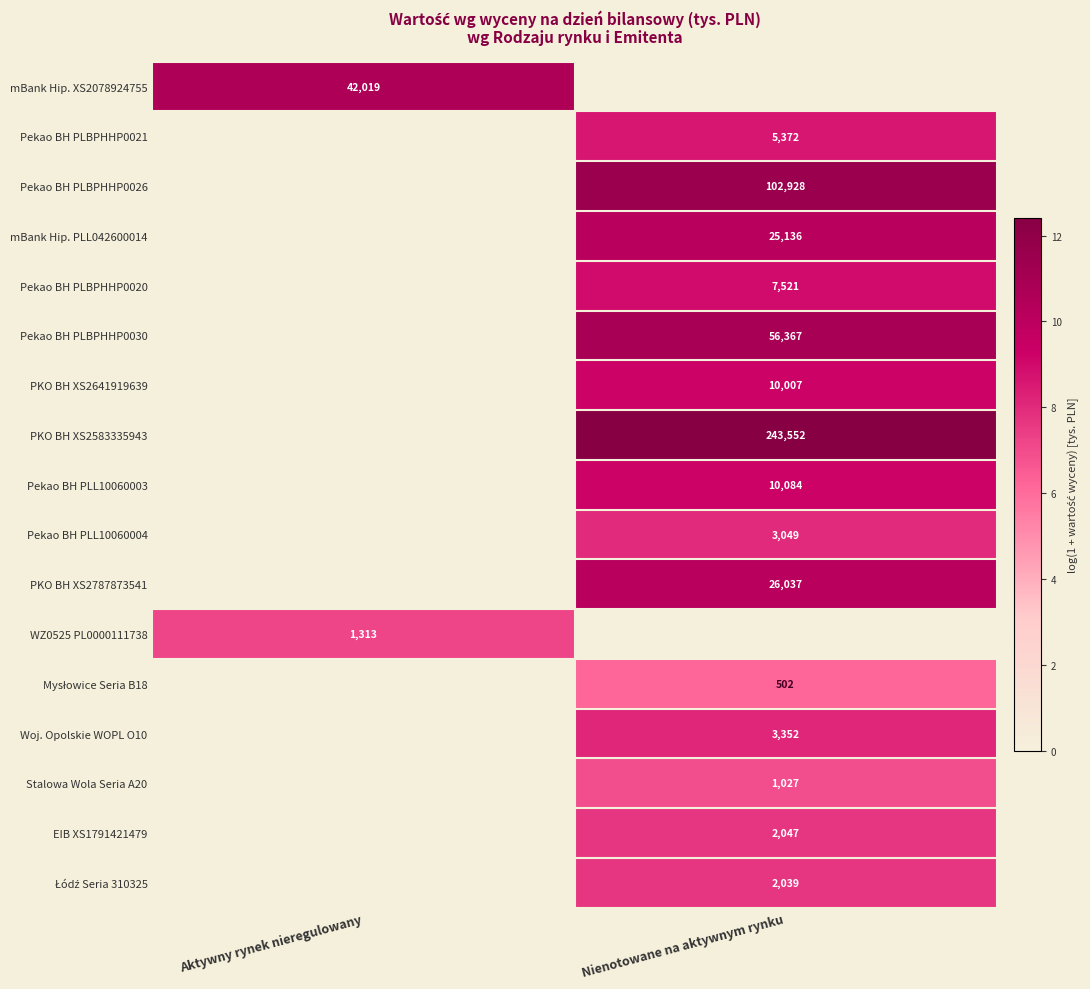

True or false: EIB XS1791421479 has a value of 3573 at Nienotowane na aktywnym rynku.

False